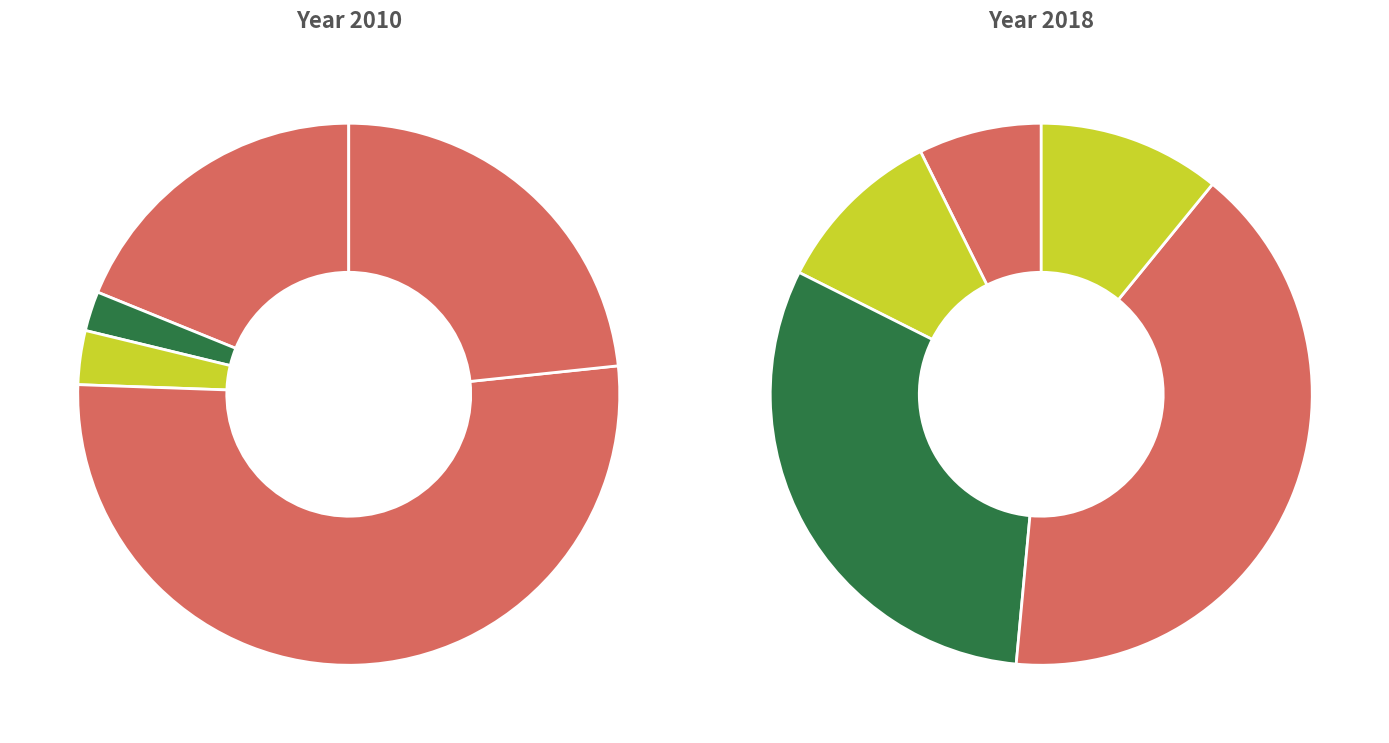

Which category has the biggest portion of the pie?

Croația